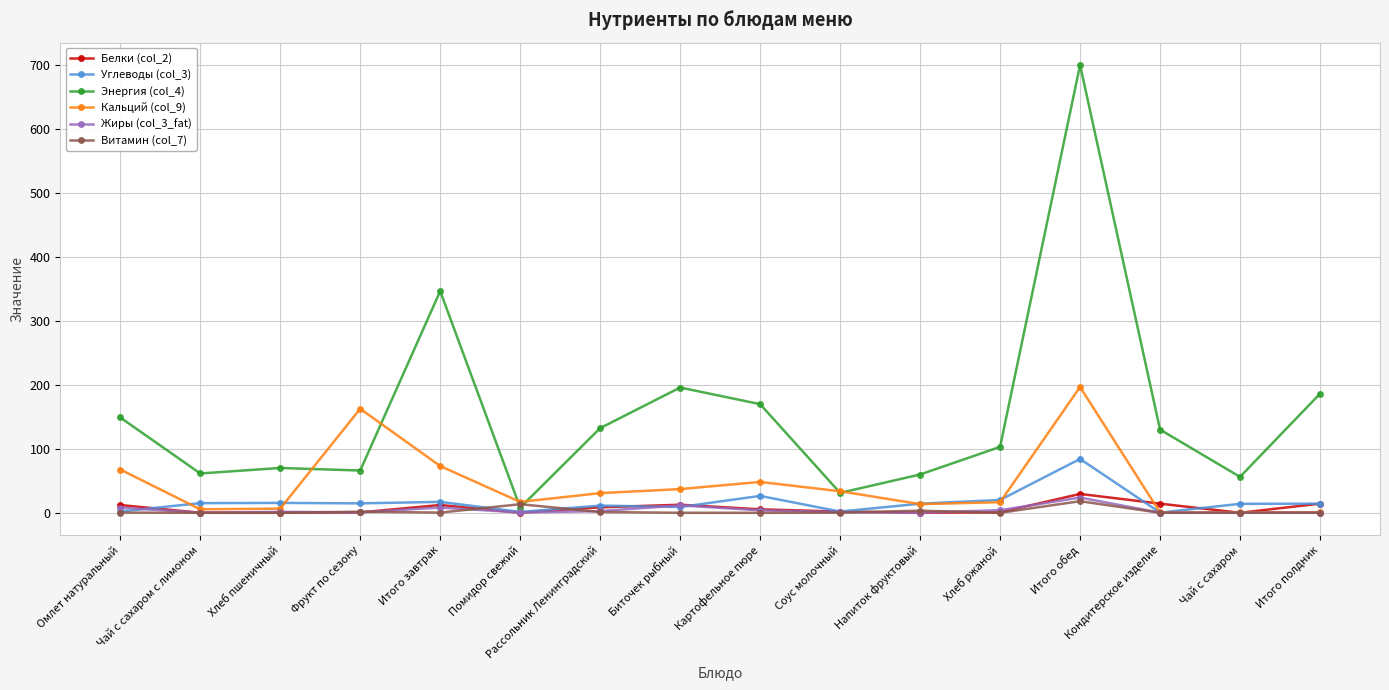

What position from the right is Чай с сахаром?

2